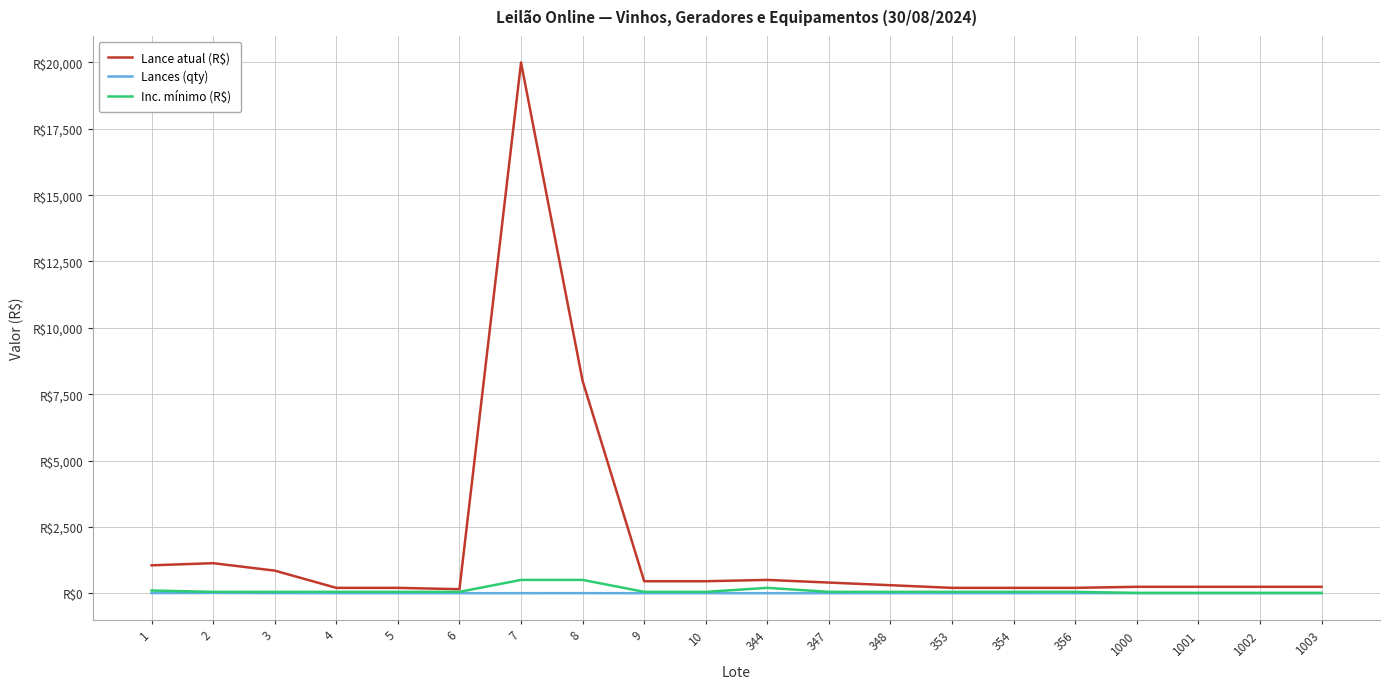

What is the difference between the second highest and second lowest values in the Lance atual (R$) series?

7800